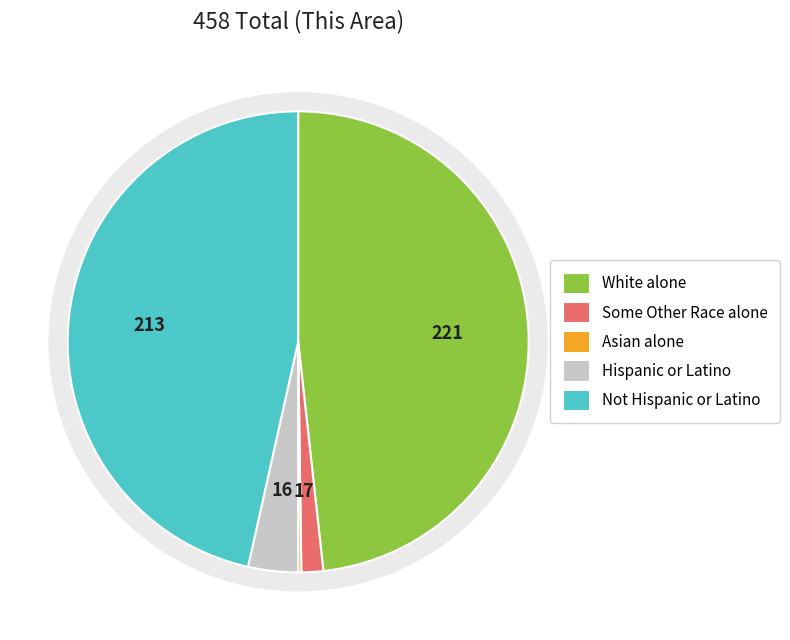

How much of the chart is everything except Asian alone?

99.6%